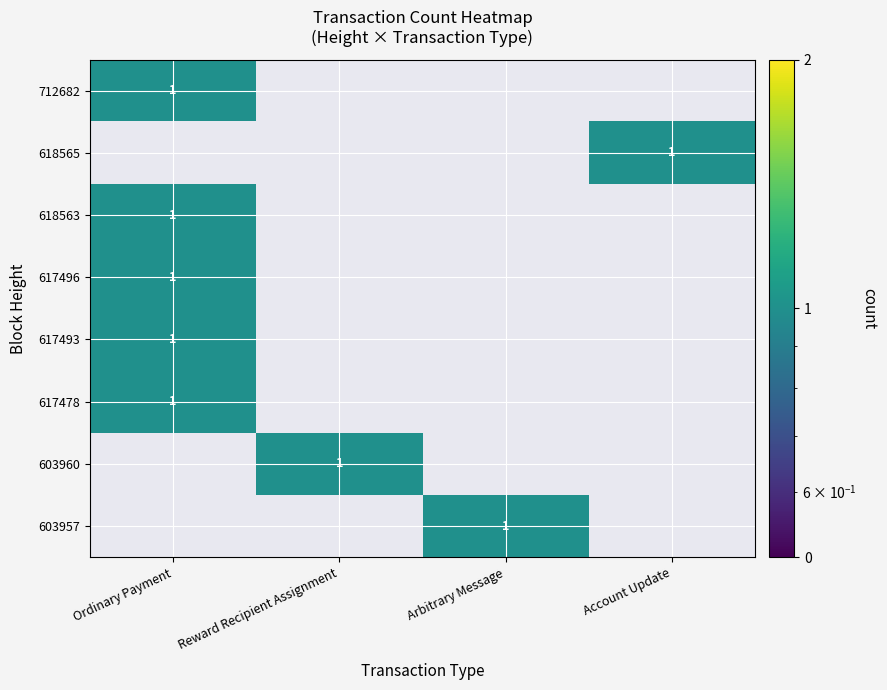

The value of 603960 at Reward Recipient Assignment is 1. True or false?

True